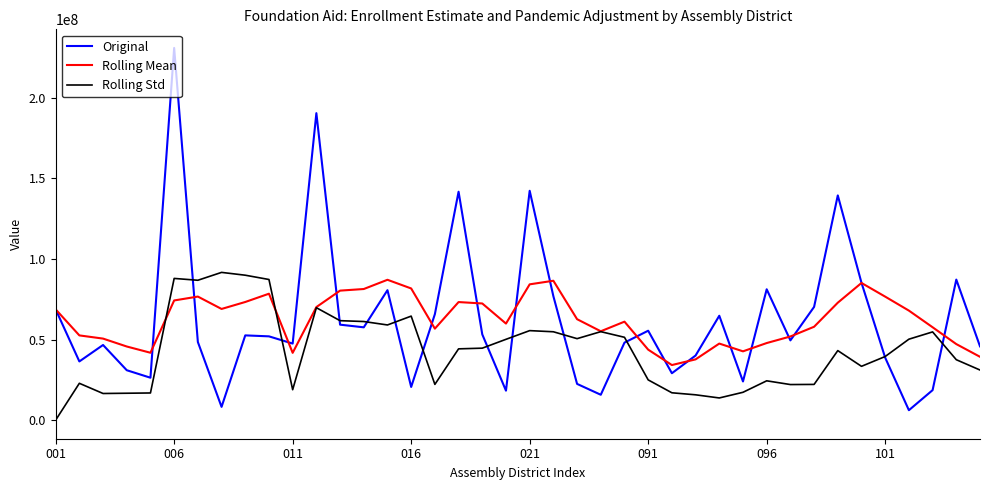

Which series has the largest range (max minus min)?

Original